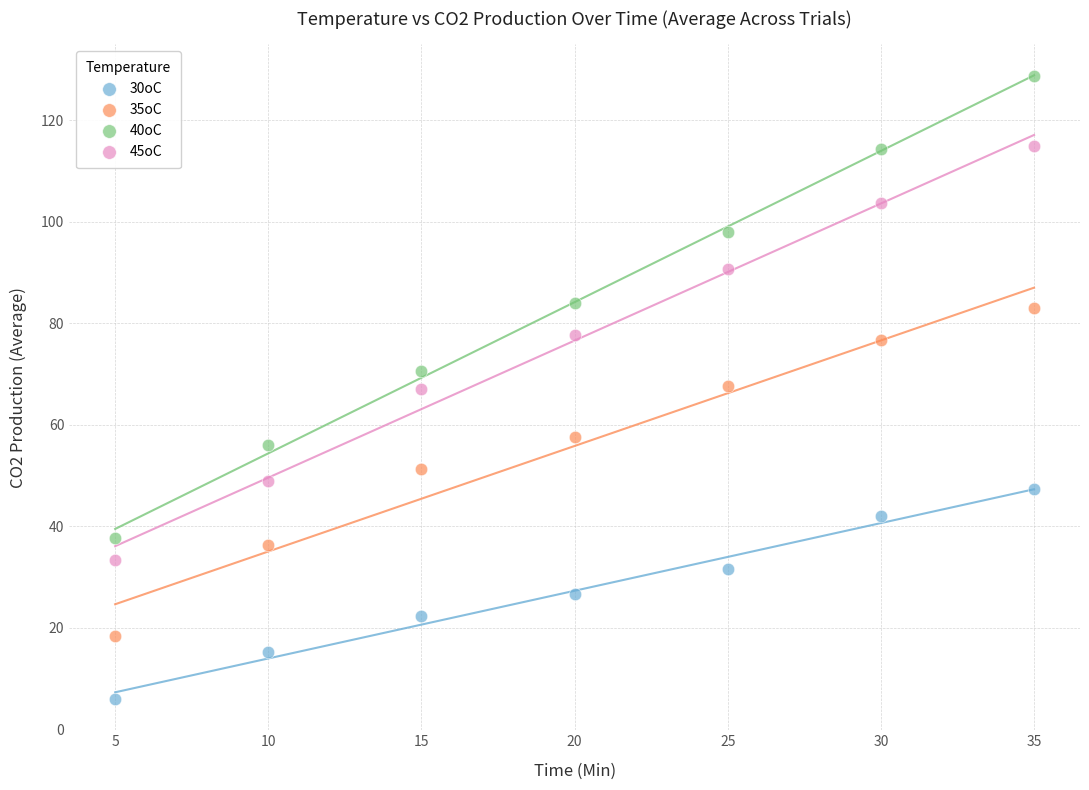

Which series reaches the maximum Y coordinate?

40oC